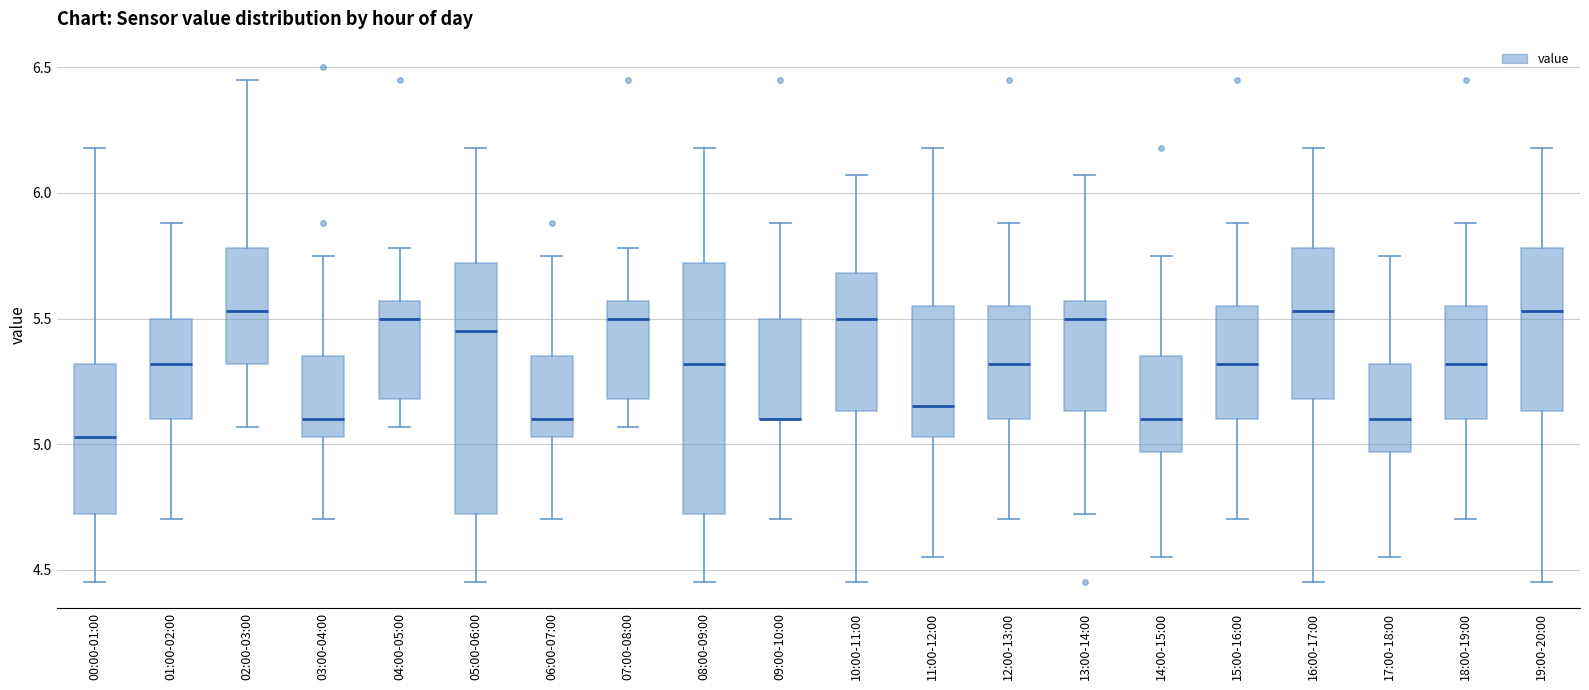

Reading left to right, transcribe this box plot: for each box, give where its median line is, the range the box spans, and where its two whiskers end, as read against the y-axis. The values are not printed on the chart, so give them approximately, as read against the axis.

00:00-01:00: median 5.05, box 4.70 to 5.30, whiskers 4.45 to 6.20
01:00-02:00: median 5.30, box 5.10 to 5.50, whiskers 4.70 to 5.90
02:00-03:00: median 5.55, box 5.30 to 5.80, whiskers 5.05 to 6.45
03:00-04:00: median 5.10, box 5.05 to 5.35, whiskers 4.70 to 5.75
04:00-05:00: median 5.50, box 5.20 to 5.55, whiskers 5.05 to 5.80
05:00-06:00: median 5.45, box 4.70 to 5.70, whiskers 4.45 to 6.20
06:00-07:00: median 5.10, box 5.05 to 5.35, whiskers 4.70 to 5.75
07:00-08:00: median 5.50, box 5.20 to 5.55, whiskers 5.05 to 5.80
08:00-09:00: median 5.30, box 4.70 to 5.70, whiskers 4.45 to 6.20
09:00-10:00: median 5.10 (drawn on the box's lower edge), box 5.10 to 5.50, whiskers 4.70 to 5.90
10:00-11:00: median 5.50, box 5.15 to 5.70, whiskers 4.45 to 6.05
11:00-12:00: median 5.15, box 5.05 to 5.55, whiskers 4.55 to 6.20
12:00-13:00: median 5.30, box 5.10 to 5.55, whiskers 4.70 to 5.90
13:00-14:00: median 5.50, box 5.15 to 5.55, whiskers 4.70 to 6.05
14:00-15:00: median 5.10, box 4.95 to 5.35, whiskers 4.55 to 5.75
15:00-16:00: median 5.30, box 5.10 to 5.55, whiskers 4.70 to 5.90
16:00-17:00: median 5.55, box 5.20 to 5.80, whiskers 4.45 to 6.20
17:00-18:00: median 5.10, box 4.95 to 5.30, whiskers 4.55 to 5.75
18:00-19:00: median 5.30, box 5.10 to 5.55, whiskers 4.70 to 5.90
19:00-20:00: median 5.55, box 5.15 to 5.80, whiskers 4.45 to 6.20